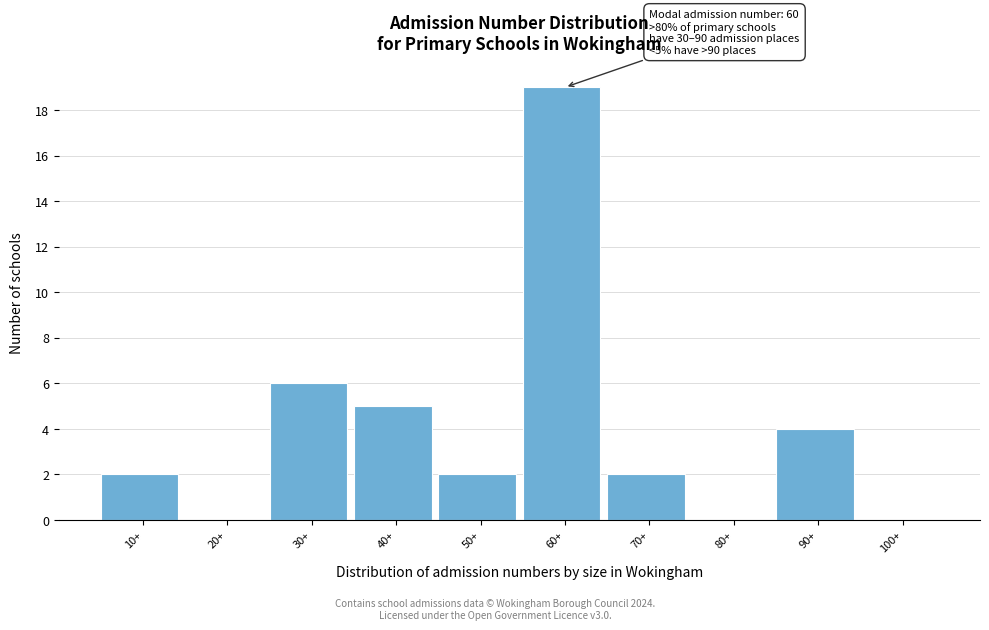

Reading right to left, extract all data points from this chart.

100+=0	90+=4	80+=0	70+=2	60+=19	50+=2	40+=5	30+=6	20+=0	10+=2